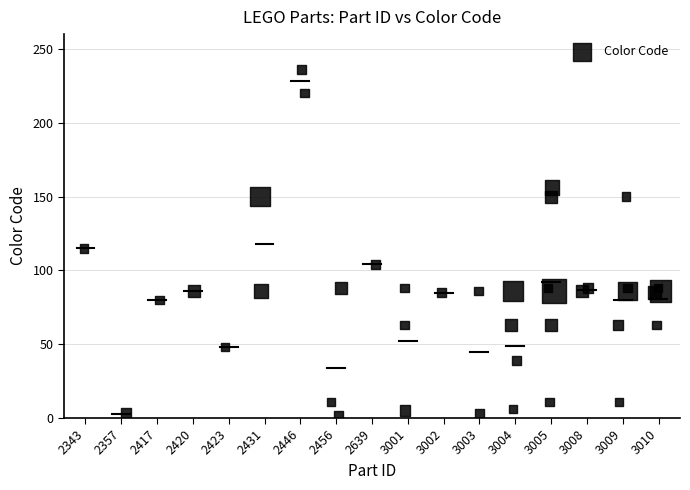

What Y value in the scatter plot is closest to 119?

115